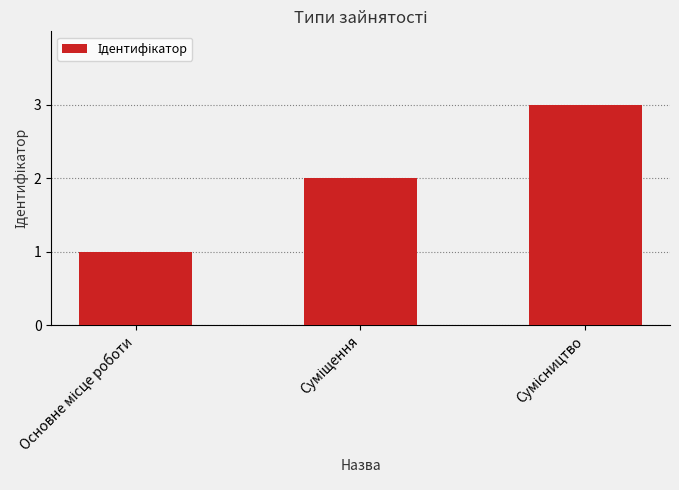

What is the greatest value displayed?

3